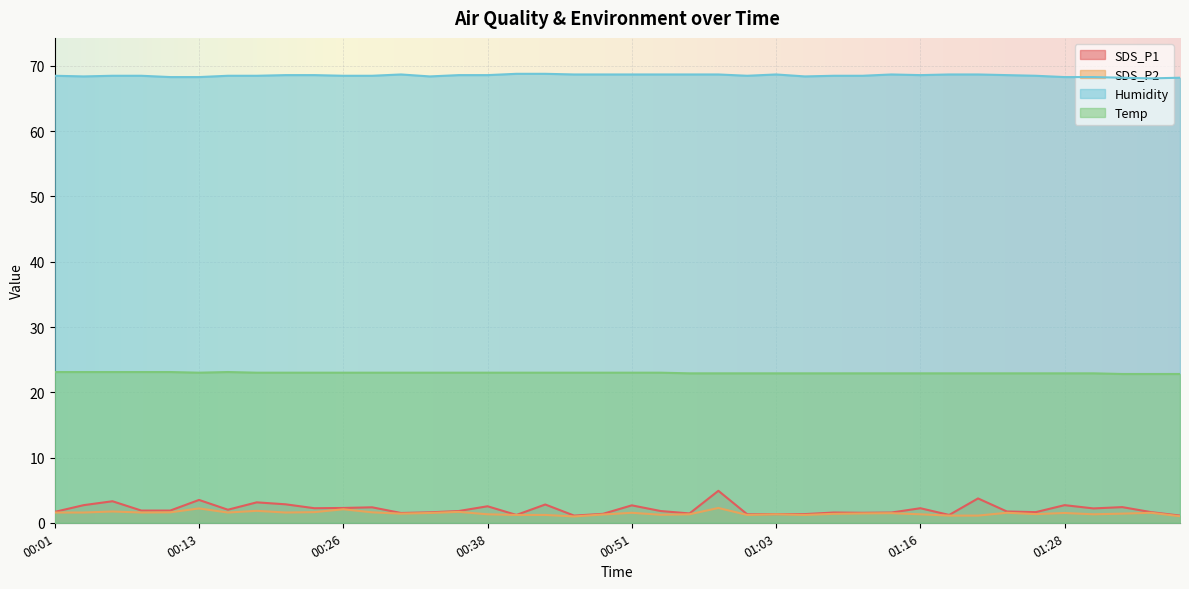

The value of SDS_P2 at 01:30 is 1.3. True or false?

True